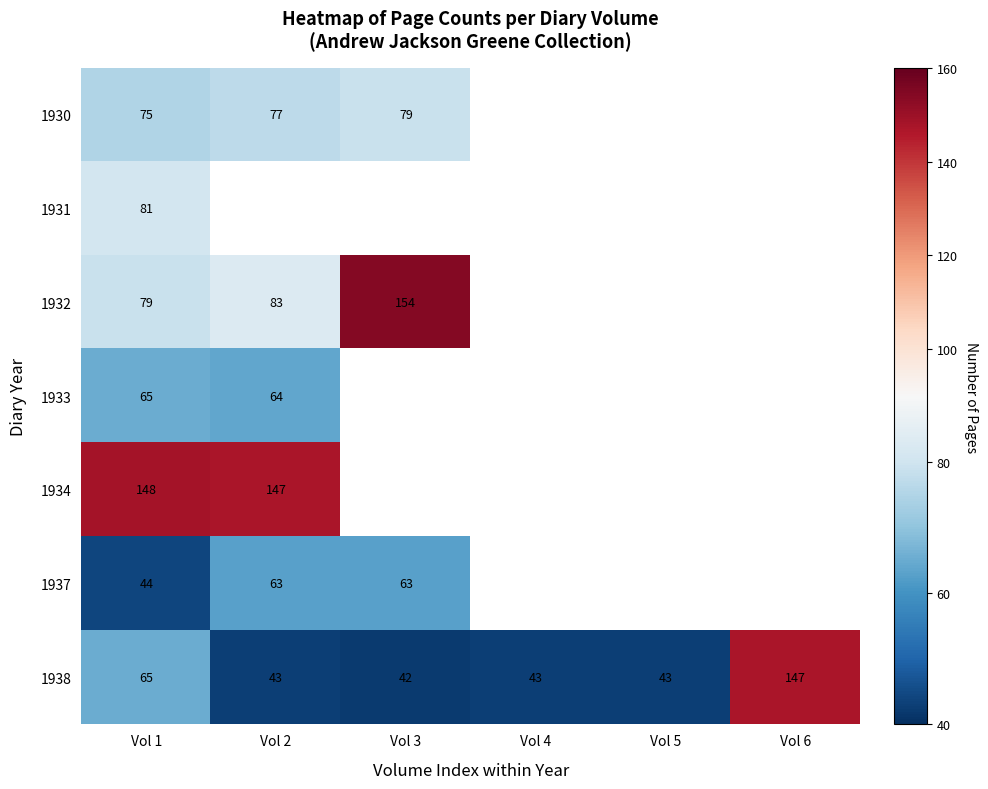

At which category does the chart reach its minimum across all series?

Vol 3